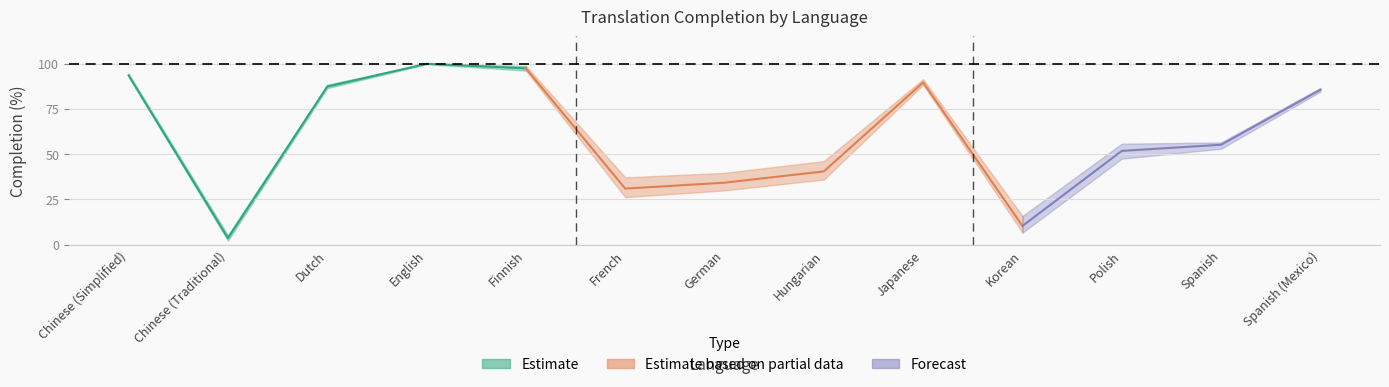

What is the average value of the translated_words_percent series?

60.1